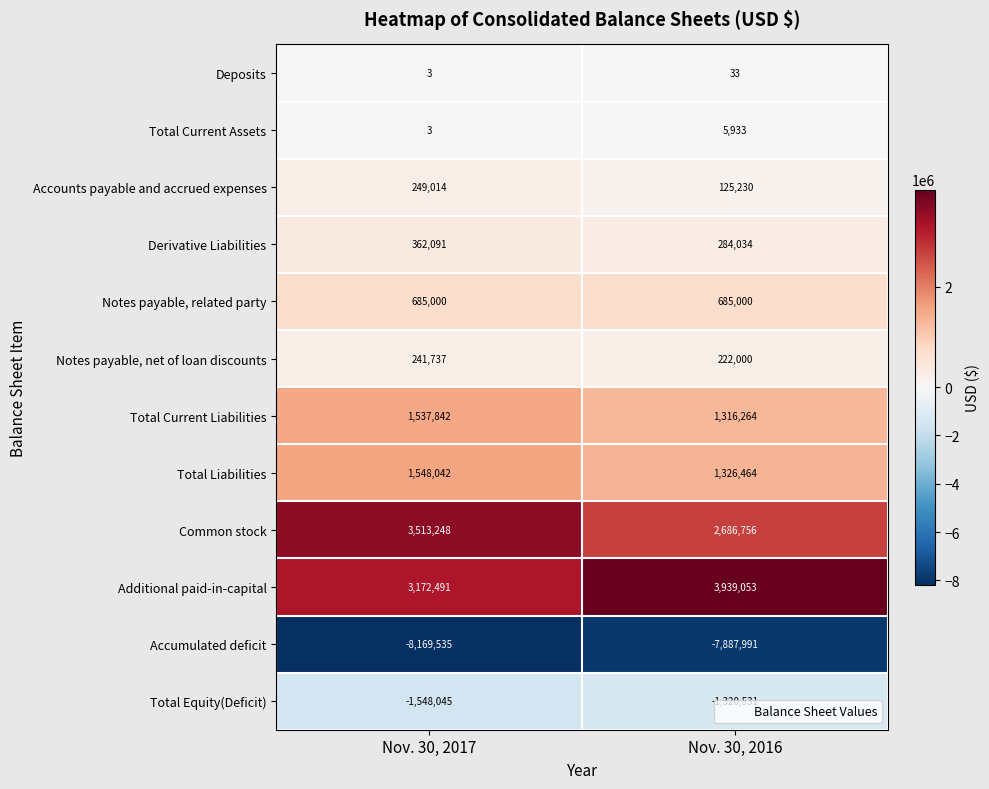

At which category is the sum across all series the highest?

Nov. 30, 2017